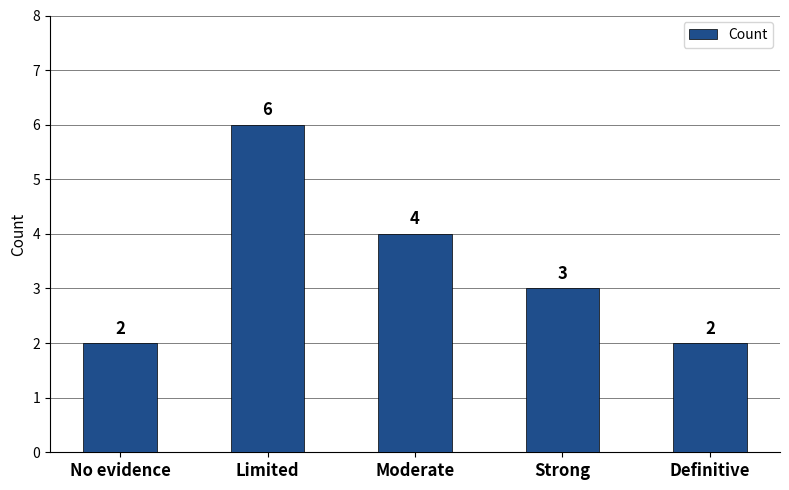

What is the sum of all values?

17